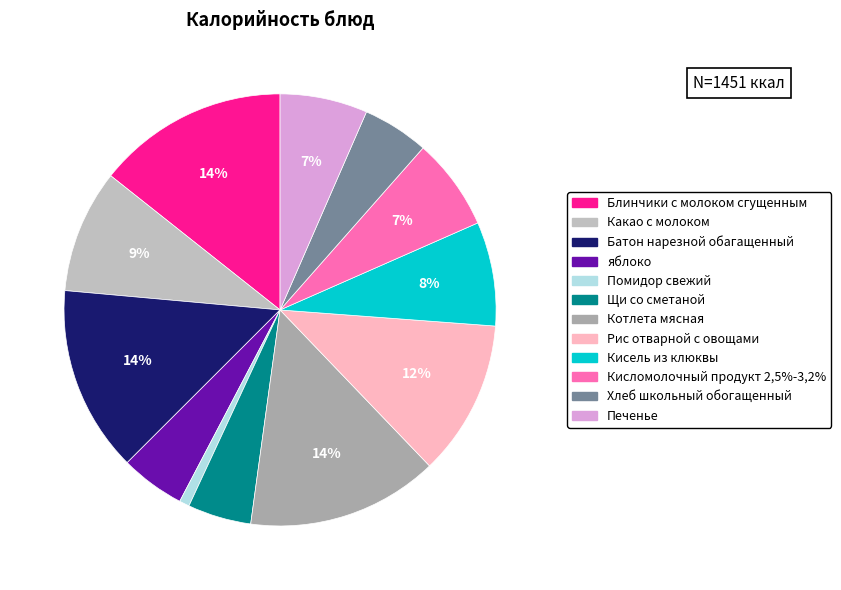

The Печенье slice represents 1% of the pie. True or false?

False